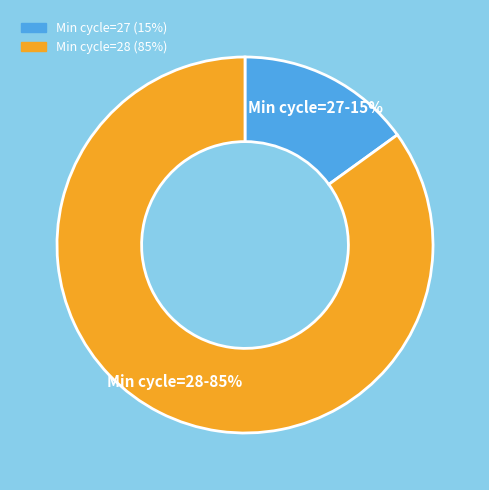

Is there any slice that represents more than half of the pie?

Yes